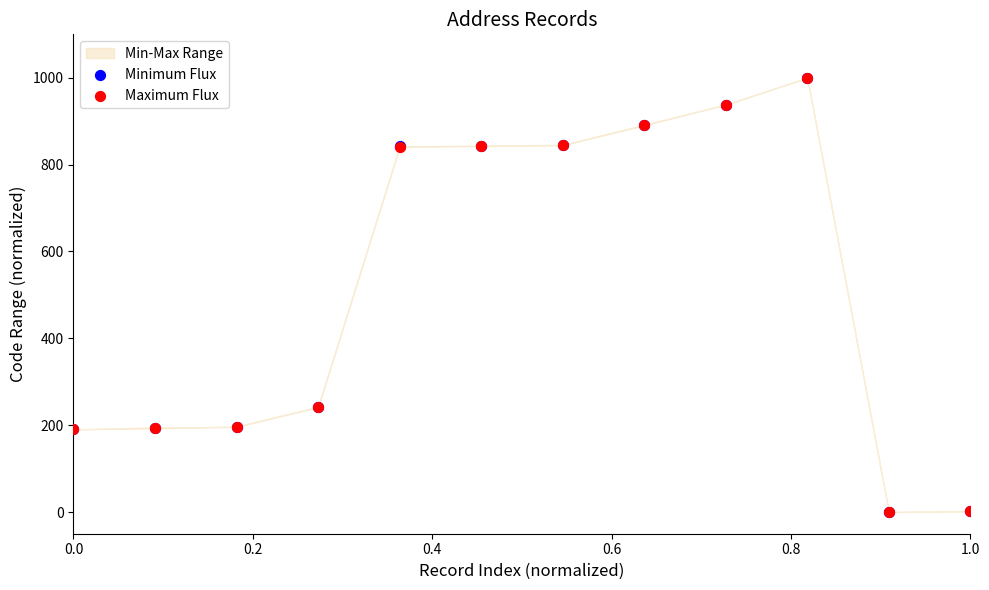

Which series contains the lowest Y value?

Minimum Flux